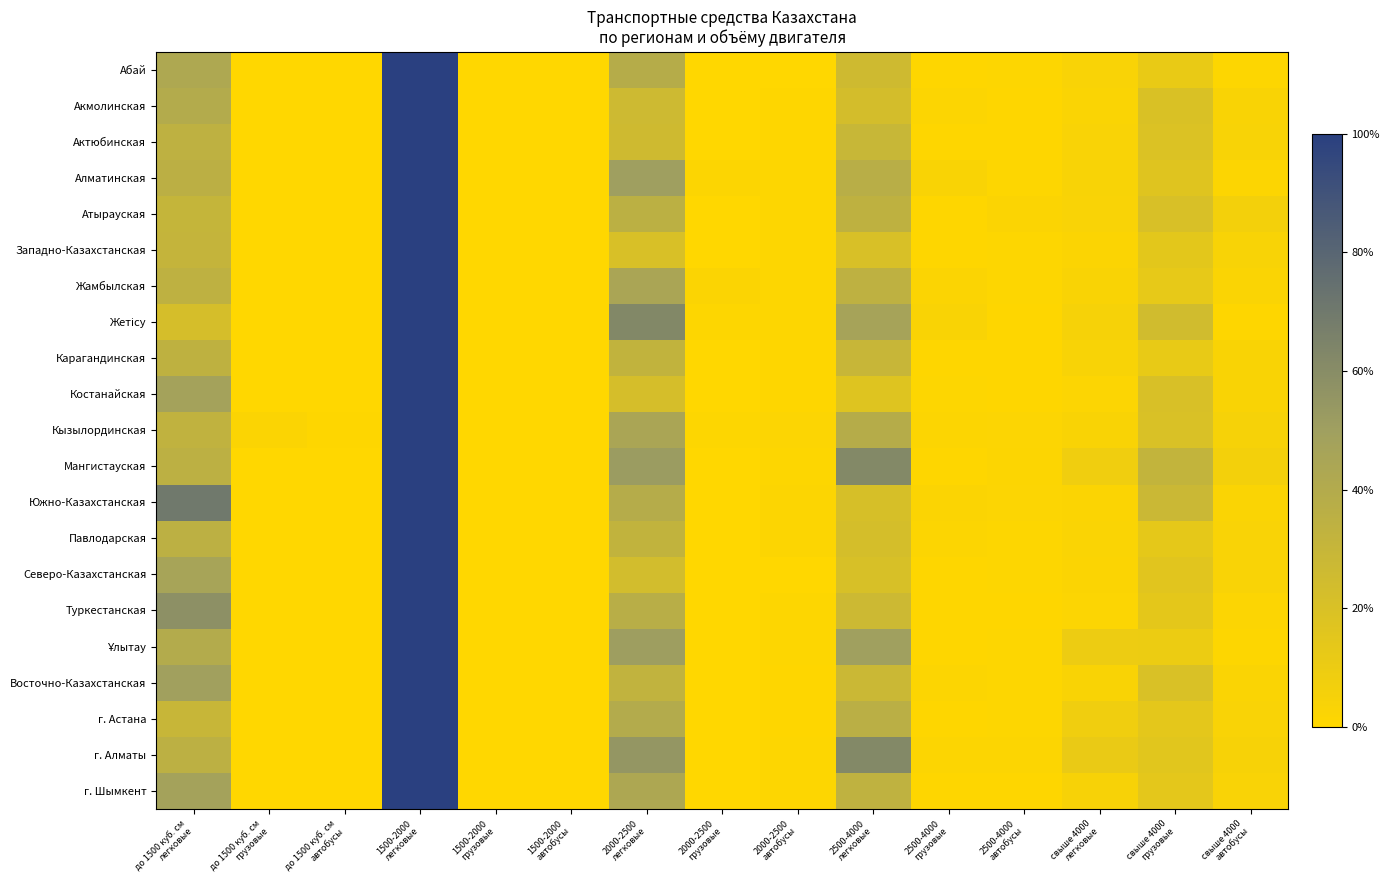

At how many categories does at least one series exceed 0?

15